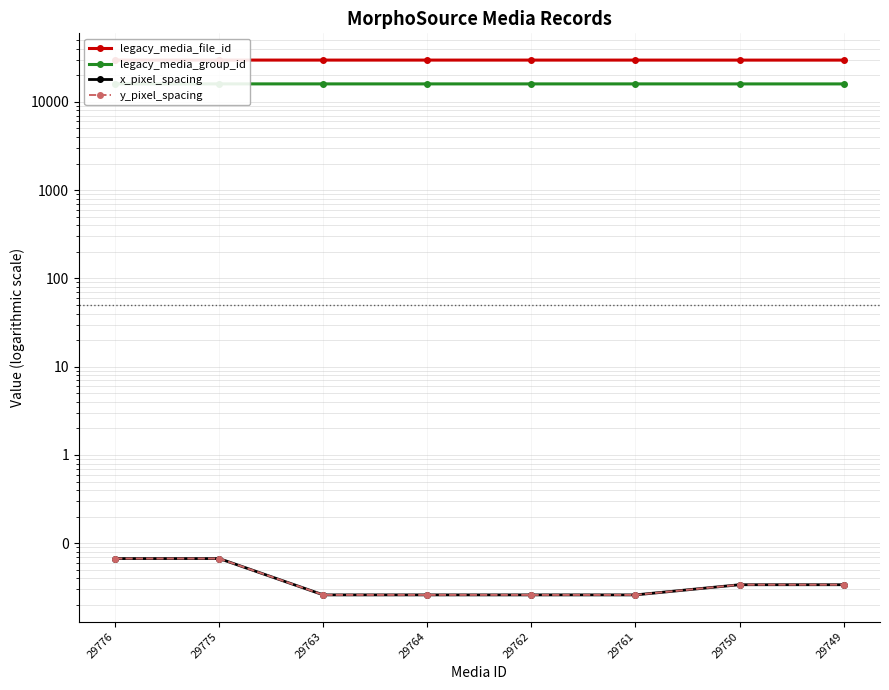

Which category has the highest value across all series?

29776